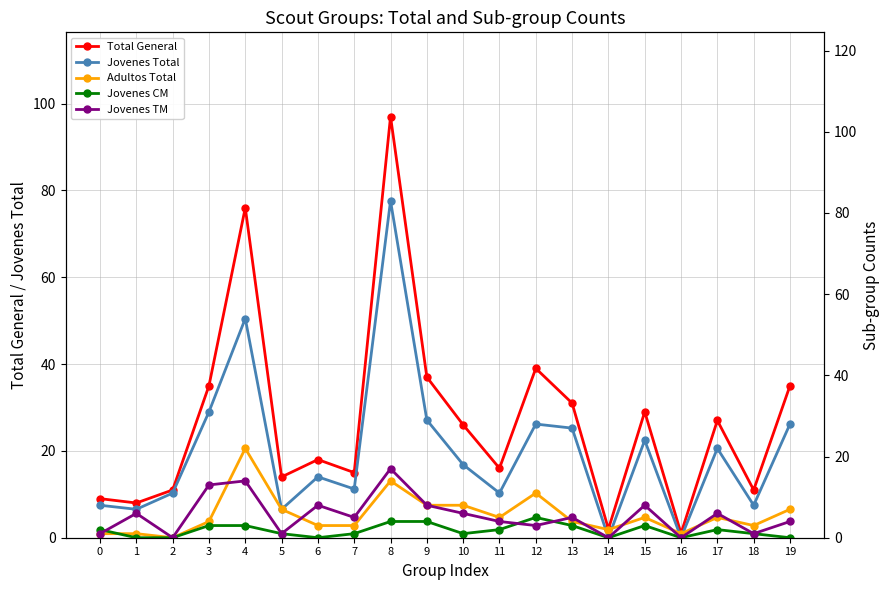

In Total General, how many points are lower than both neighbors (excluding endpoints)?

7